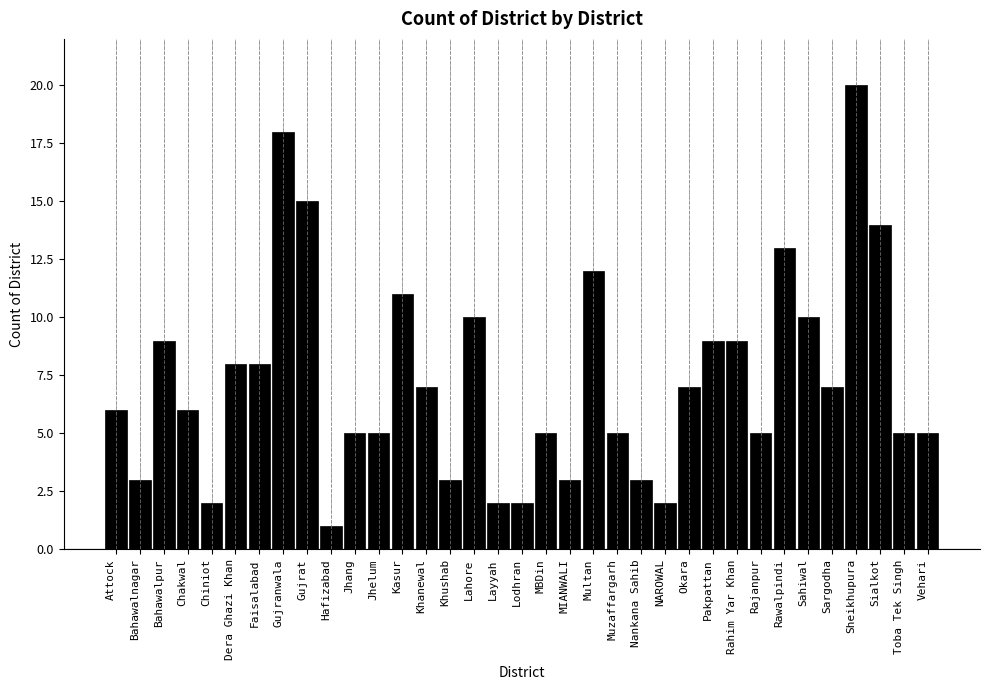

Read the value at Khanewal.

7